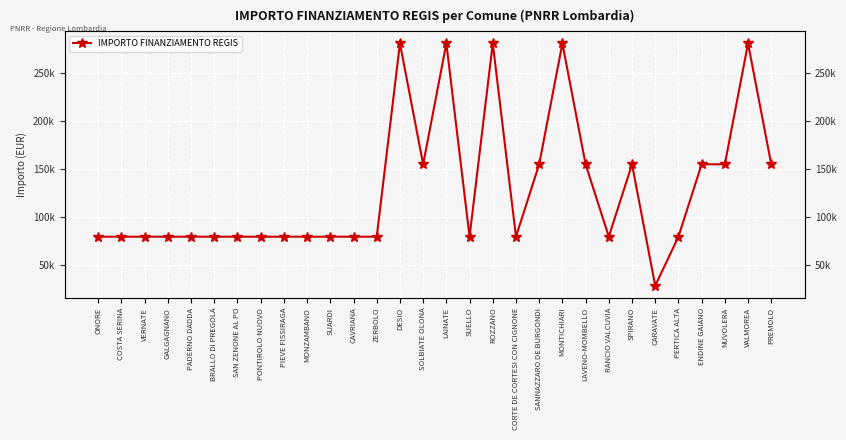

What is the ratio of the value at ONORE to the value at ENDINE GAIANO?

0.5